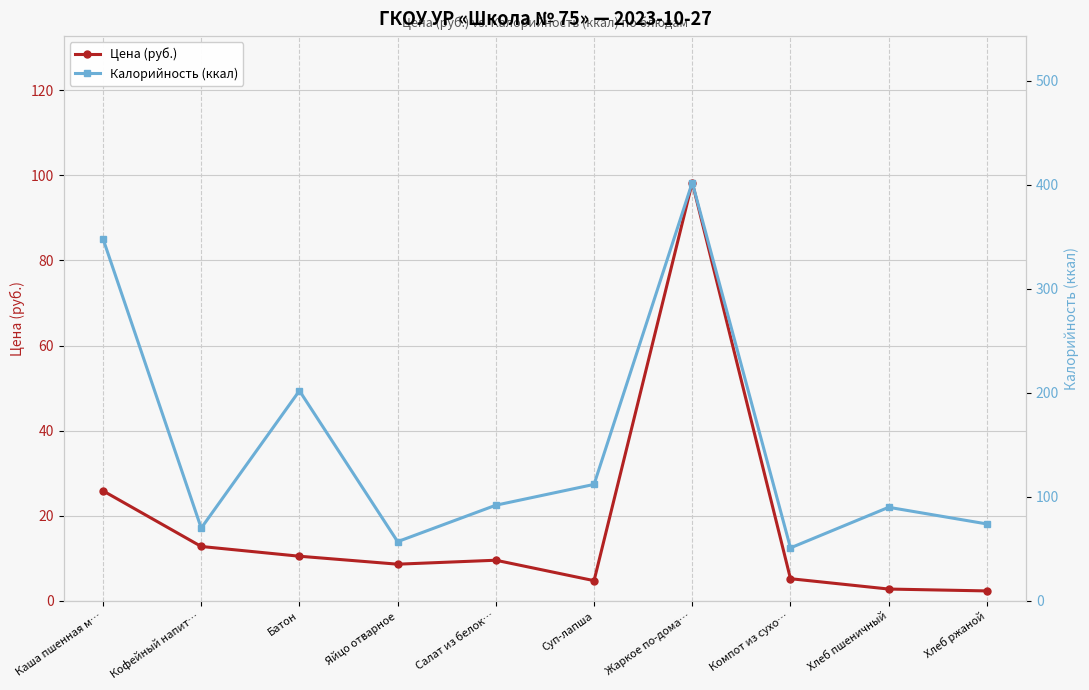

What position from the right is Салат из белок…?

6